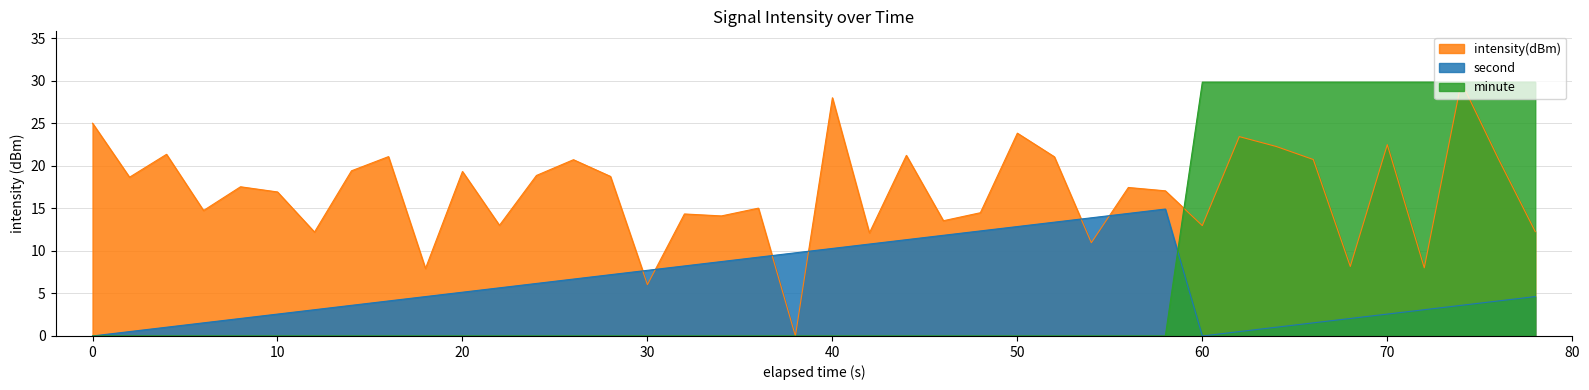

How many data points in minute are above 0?

10